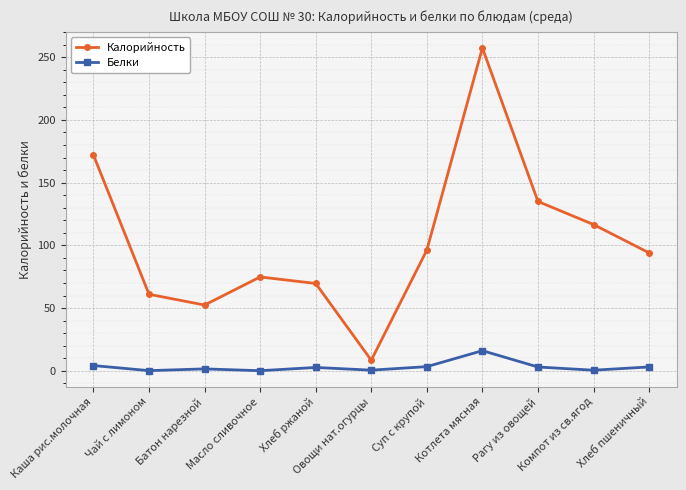

What is the label of the 11th point from the right?

Каша рис.молочная